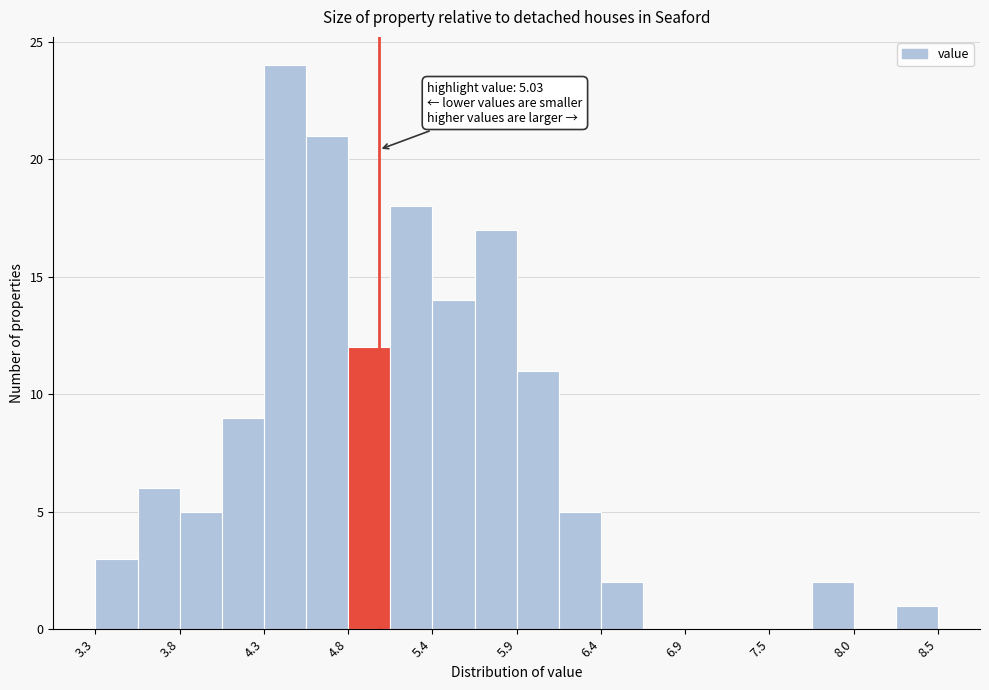

Read against the x-axis, roughly where is the centre of the tallest bar?

4.4